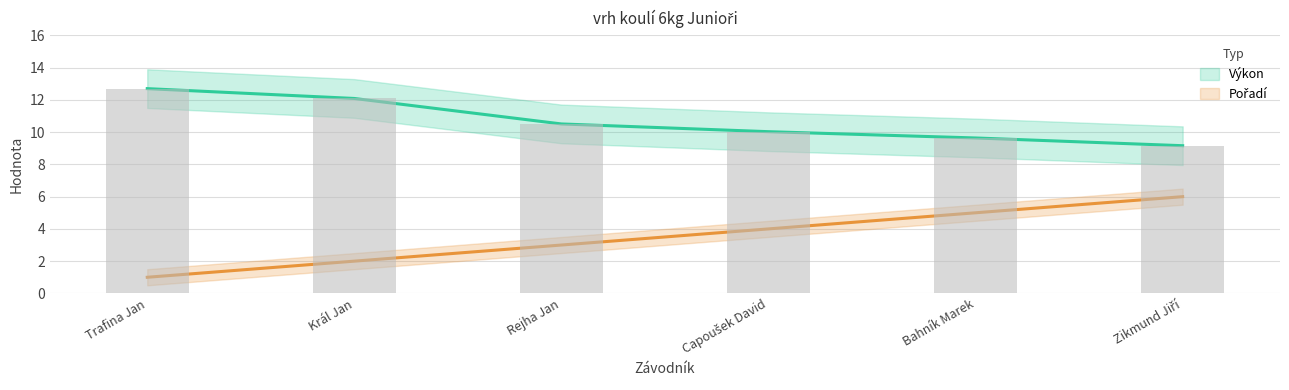

True or false: Výkon has a value of 9.2 at Zikmund Jiří.

True